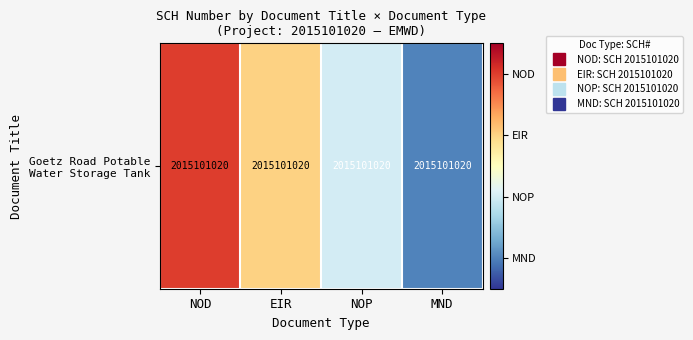

Is it true that the value at NOP is 0?

False